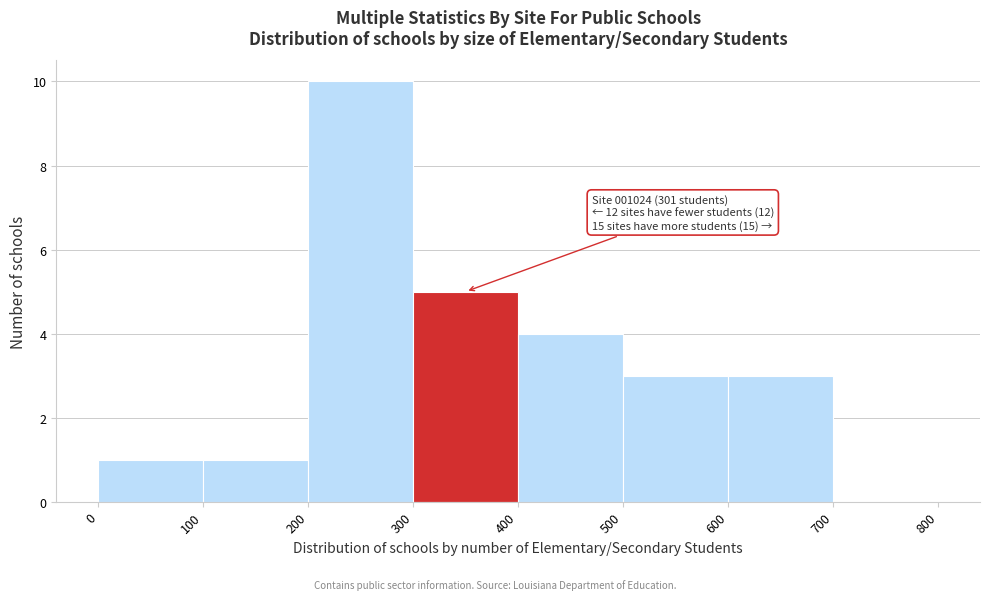

Over which range of the x-axis is the bar tallest?

200 to 300